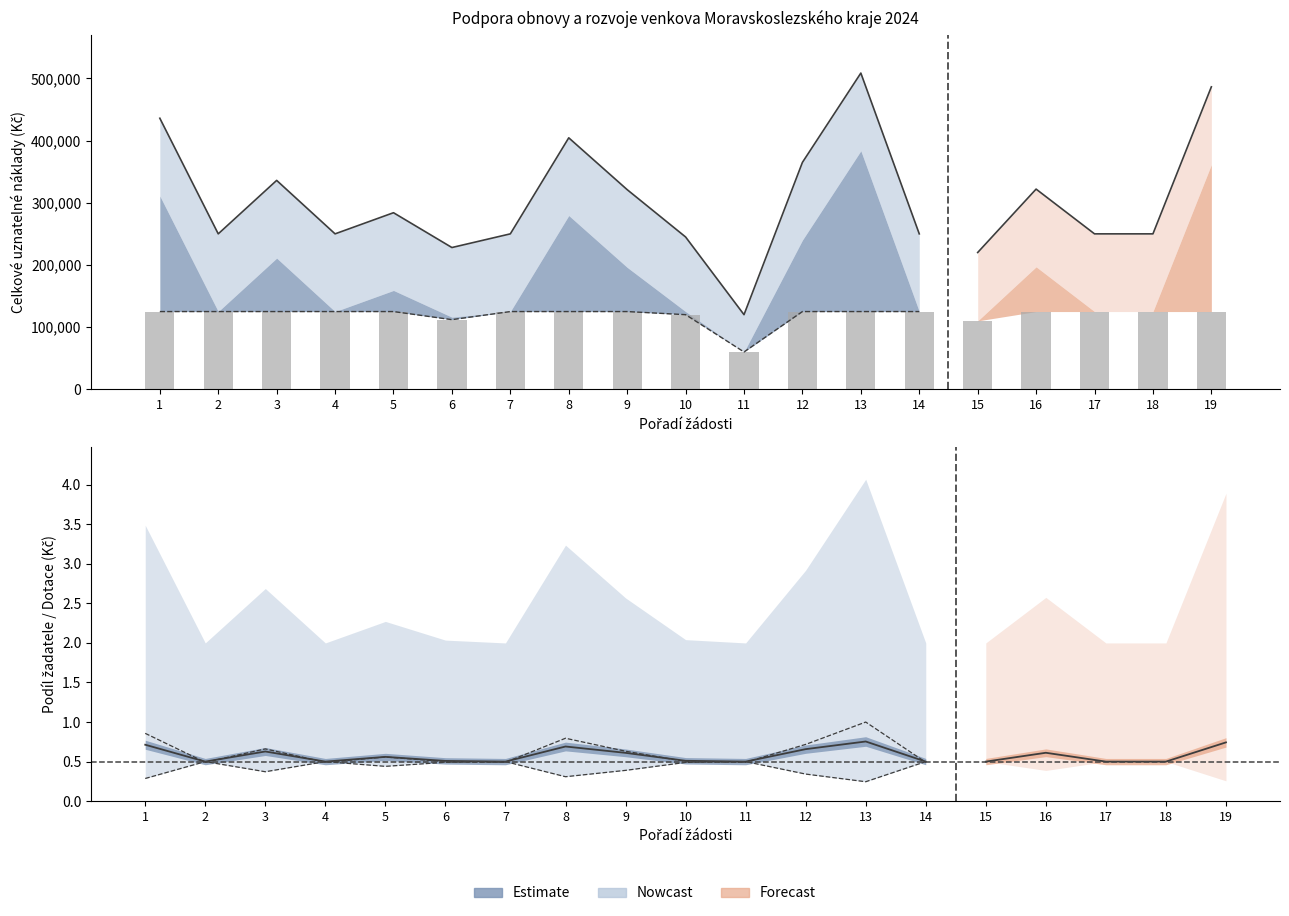

The value at 10 is 0.5. True or false?

True